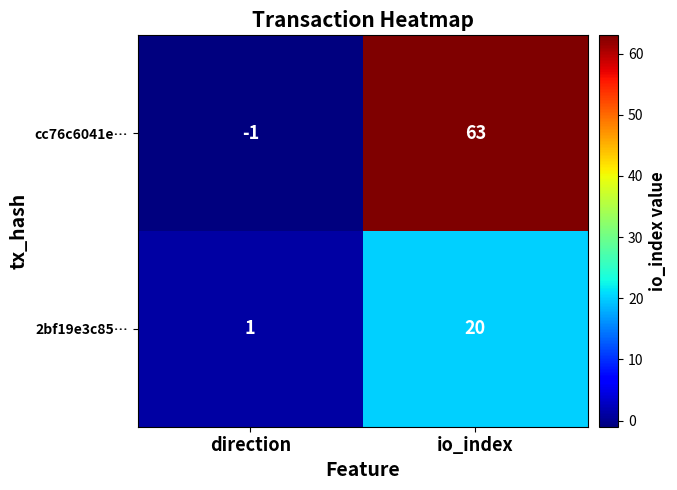

What is the sum of the 2bf19e3c85… values at direction and io_index?

21